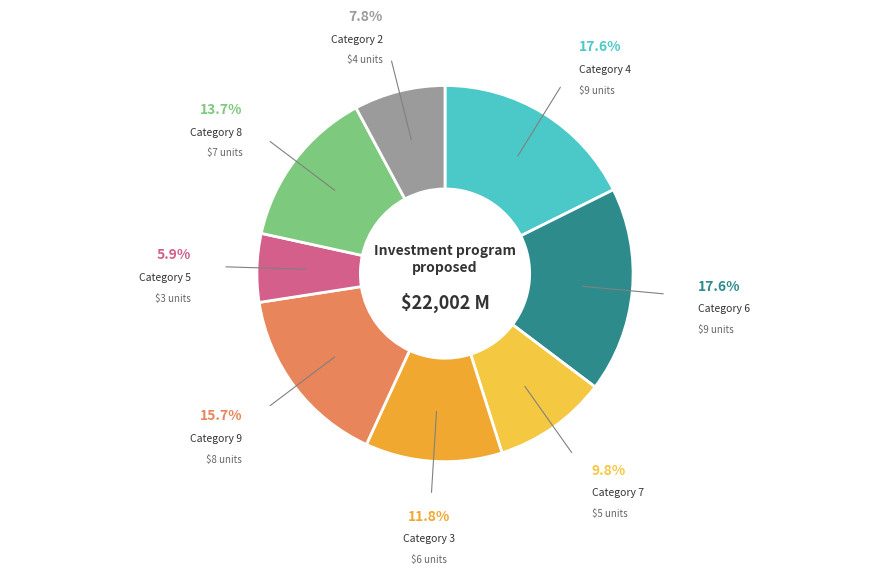

What is the smallest slice in the pie chart?

Category 5